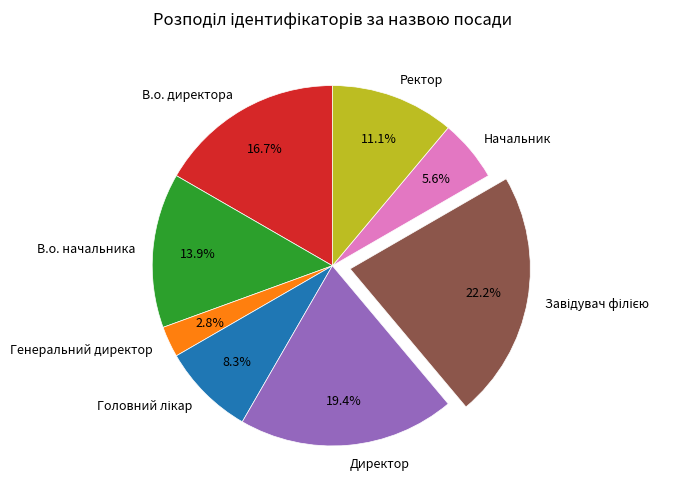

Which has a higher value, В.о. начальника or В.о. директора?

В.о. директора